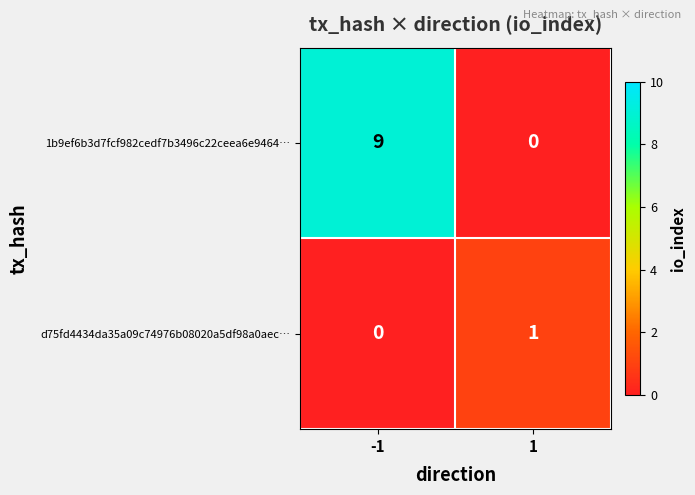

What is the sum of all 1b9ef6b3d7fcf982cedf7b3496c22ceea6e9464… values?

9